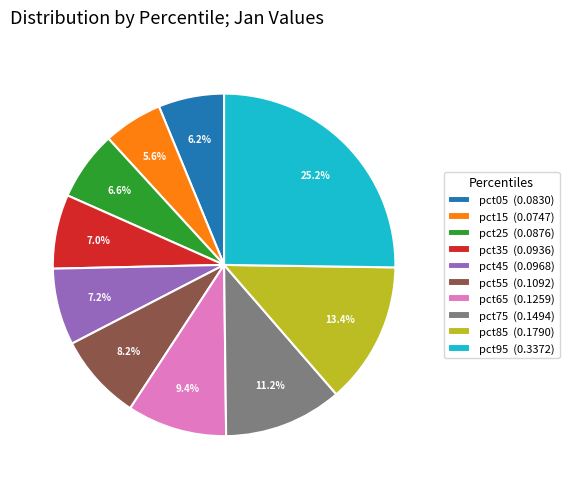

Which slice is the largest?

pct95